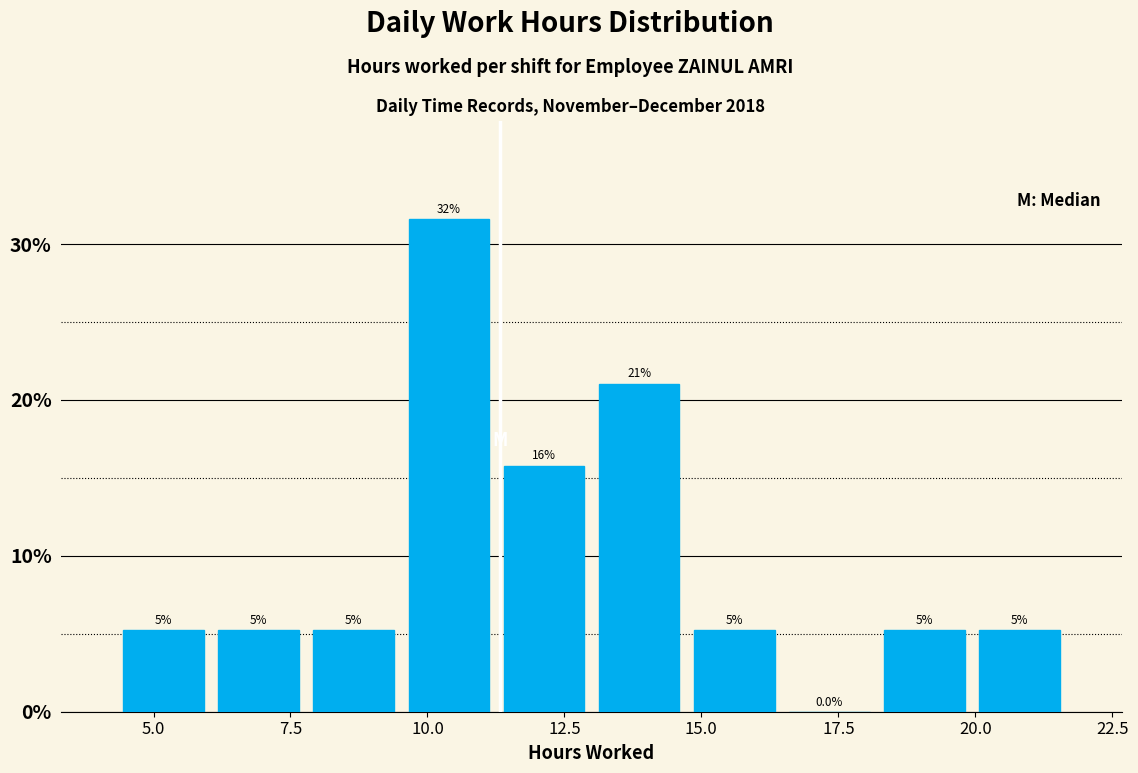

Around what value on the x-axis is the tallest bar? Give the approximate position of its centre, as read against the axis.

10.5